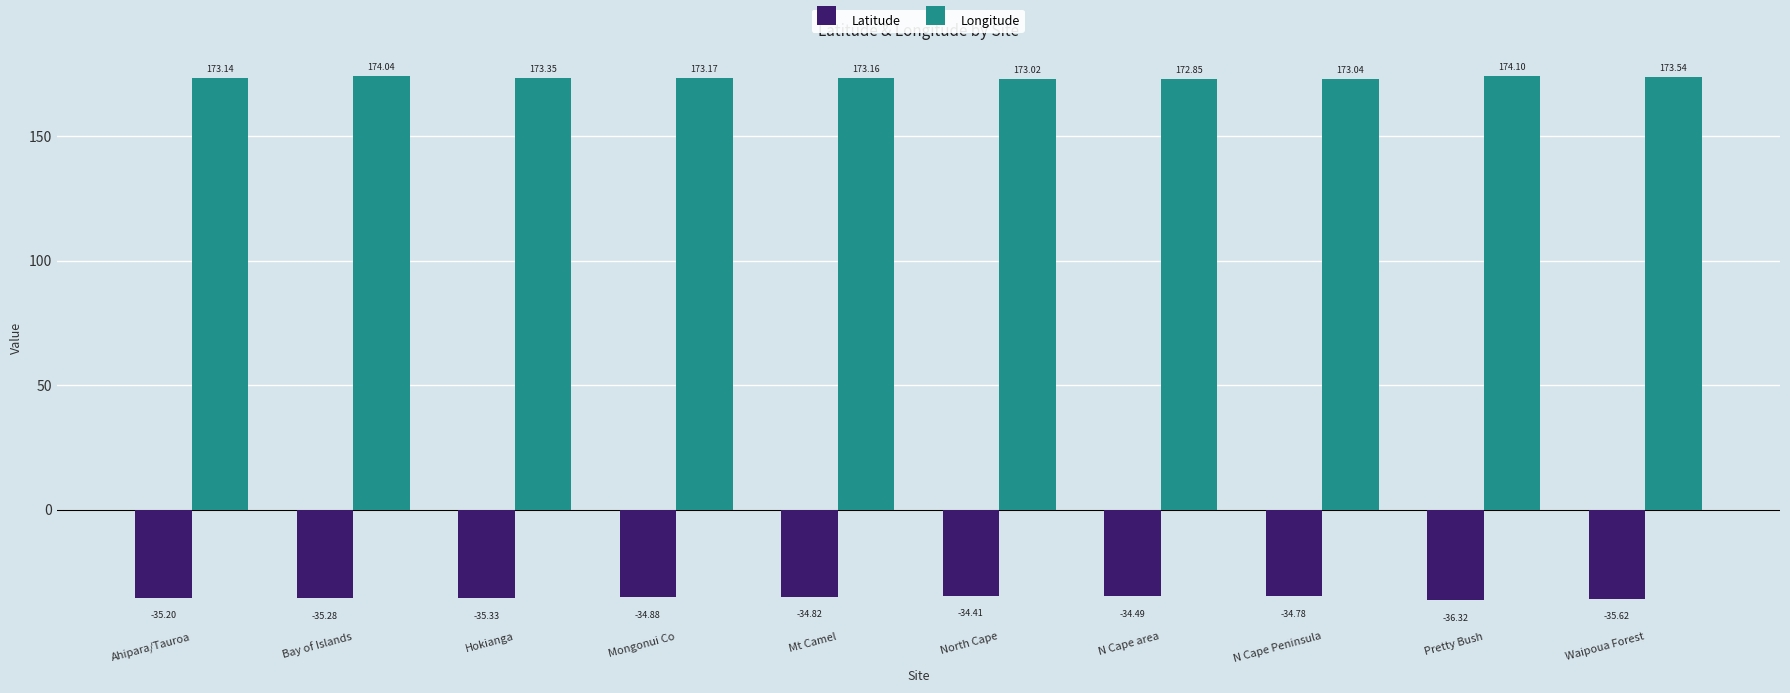

What is the difference between the maximum and minimum values in the Longitude series?

1.3